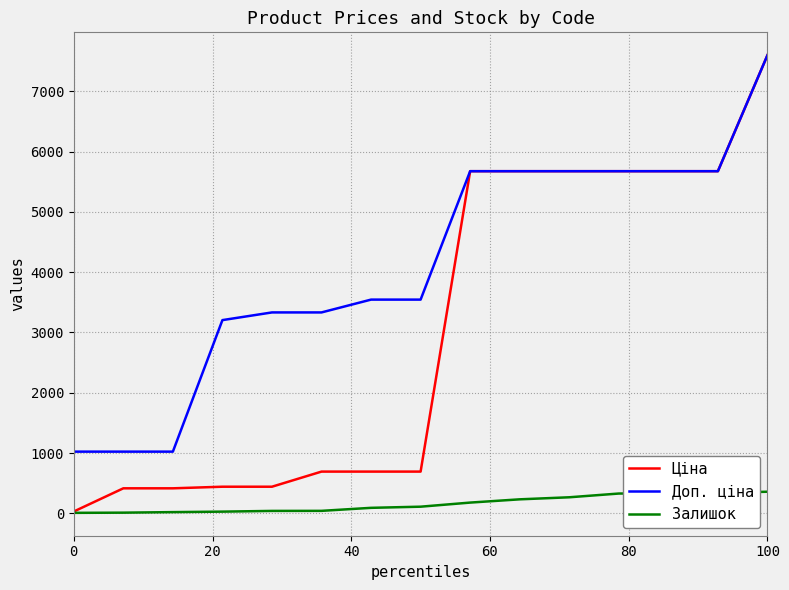

What is the minimum value for Доп. ціна?

1024.6